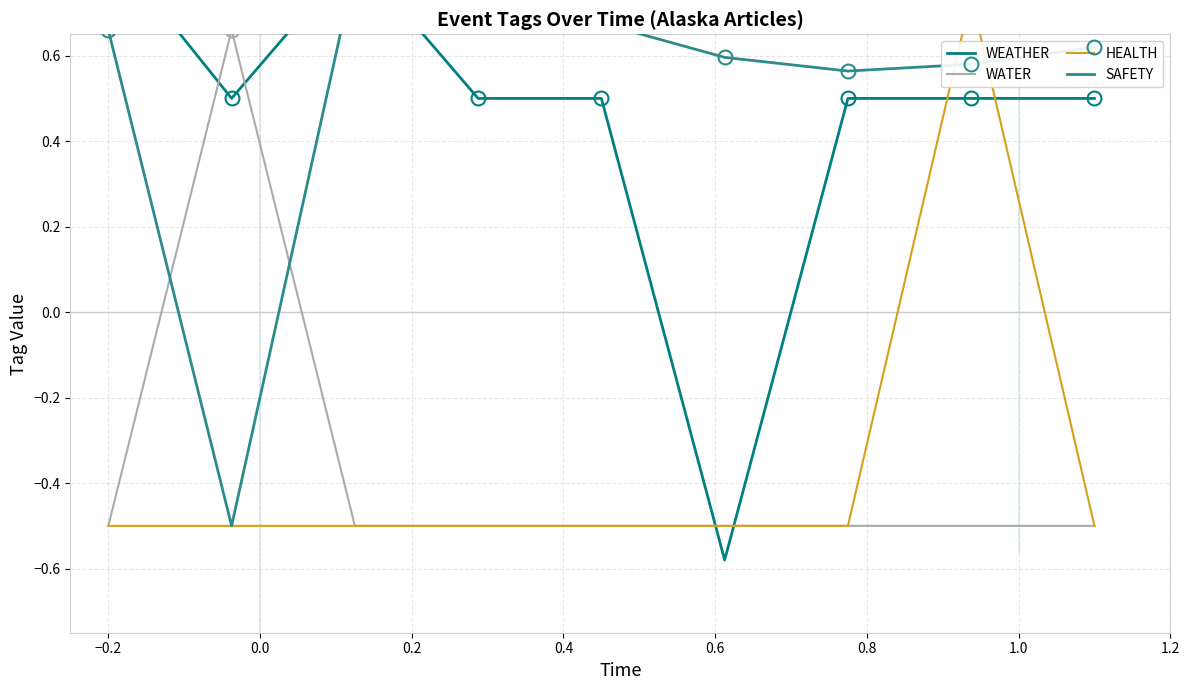

Rank the series by their maximum value, from highest to lowest.

WEATHER, SAFETY, HEALTH, WATER